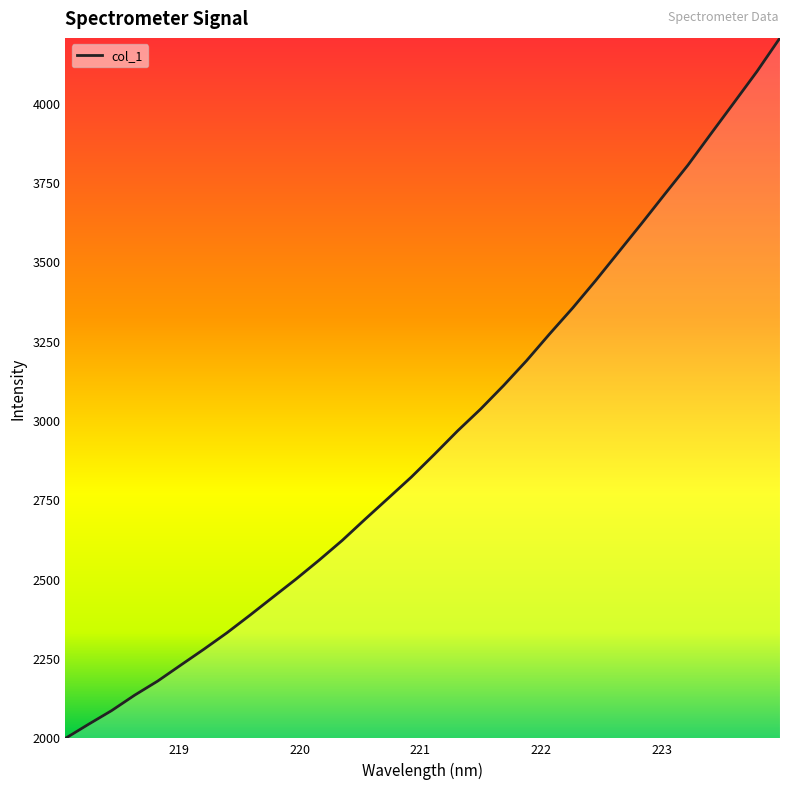

What is the difference between the maximum and minimum values?

2207.6